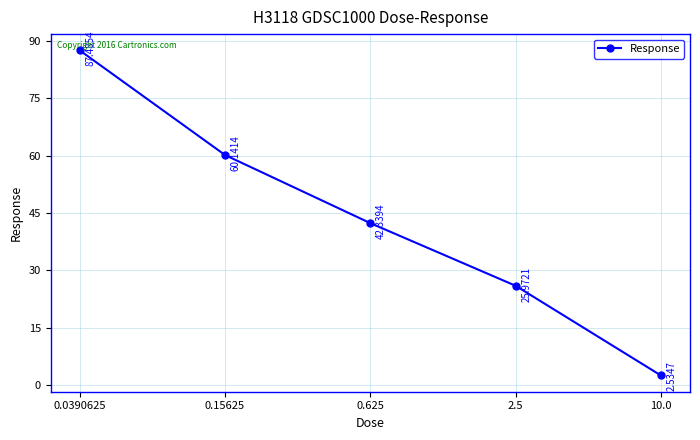

What is the sum of all values?

218.5